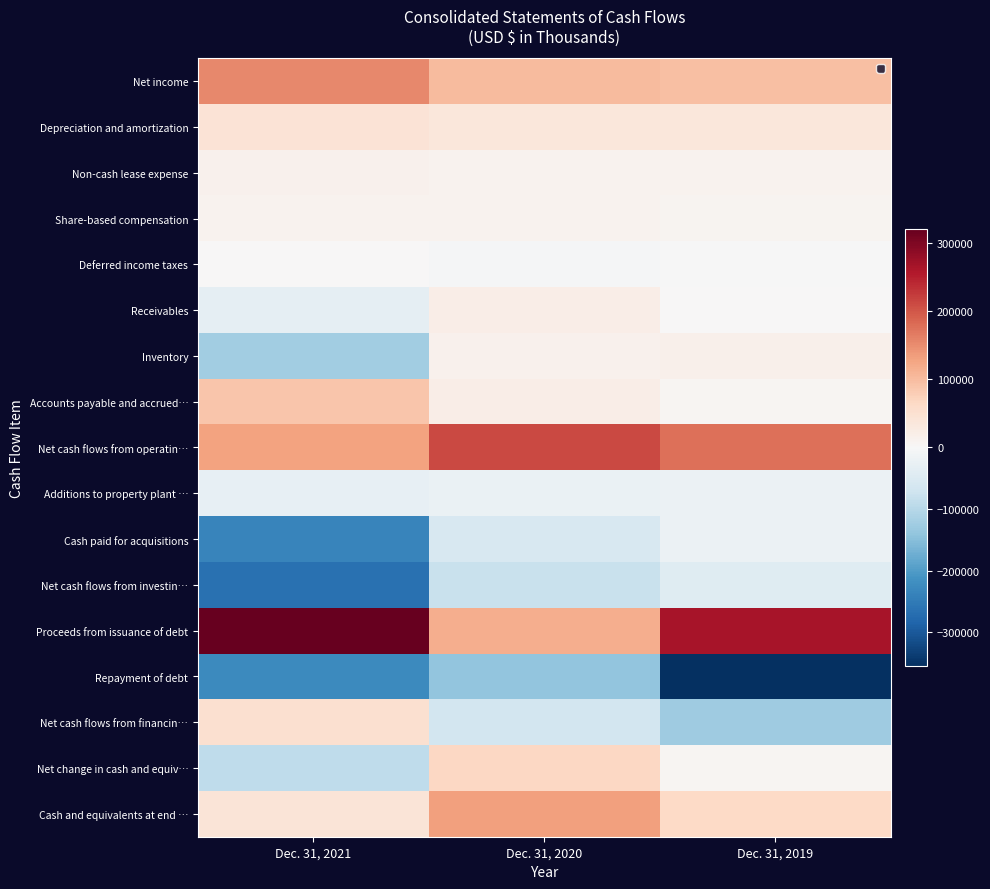

How many data points does each series have?

3